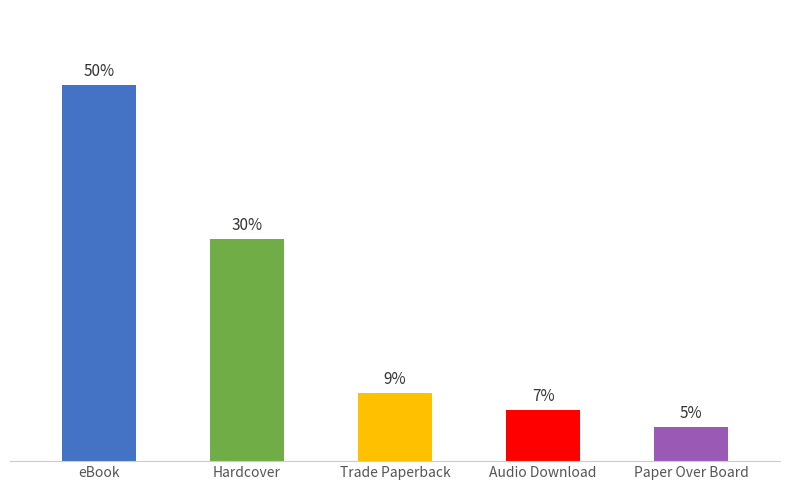

The chart shows a value of 2 at Trade Paperback. True or false?

False